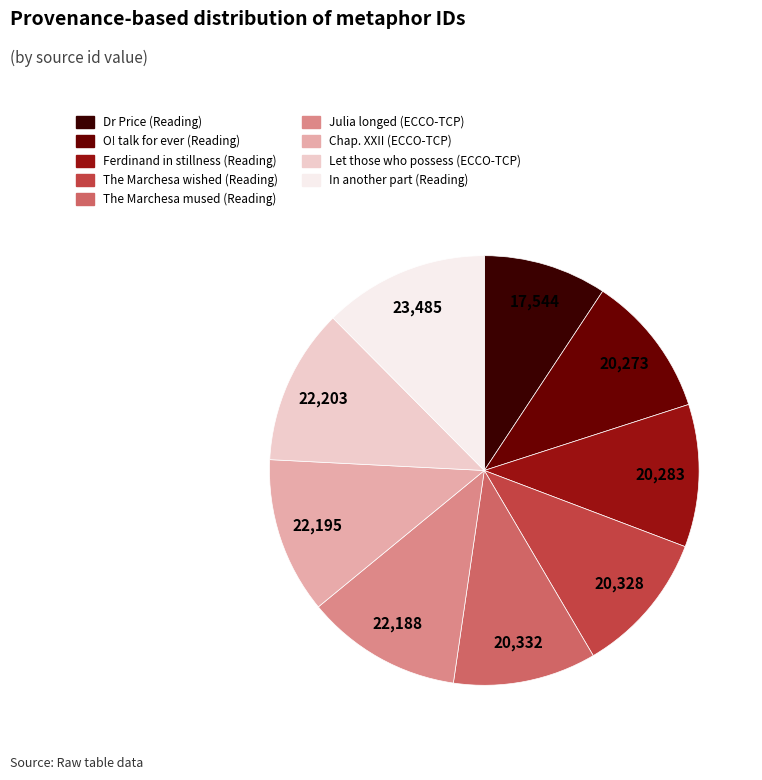

Which slice is the smallest?

Dr Price (Reading)